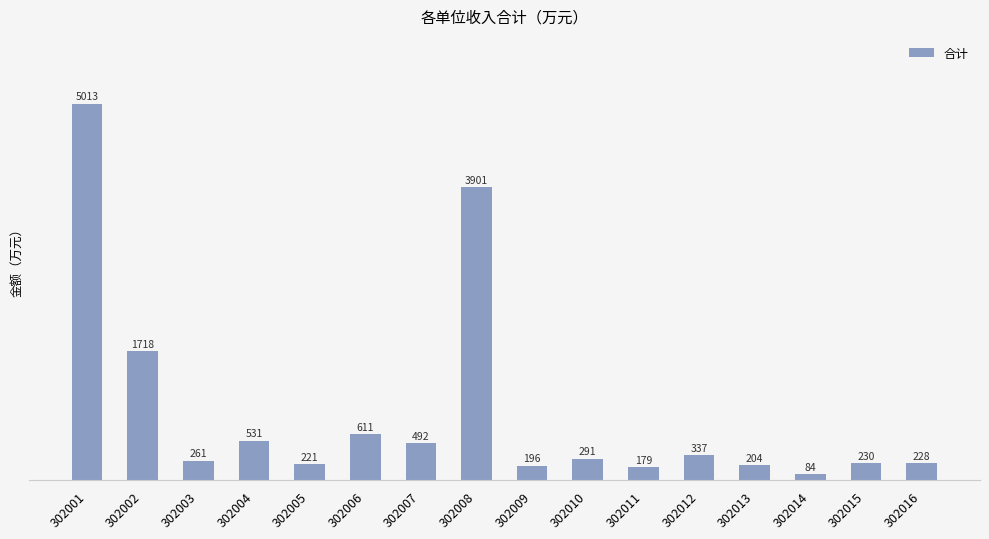

The value at 302002 is 1717.7. True or false?

True